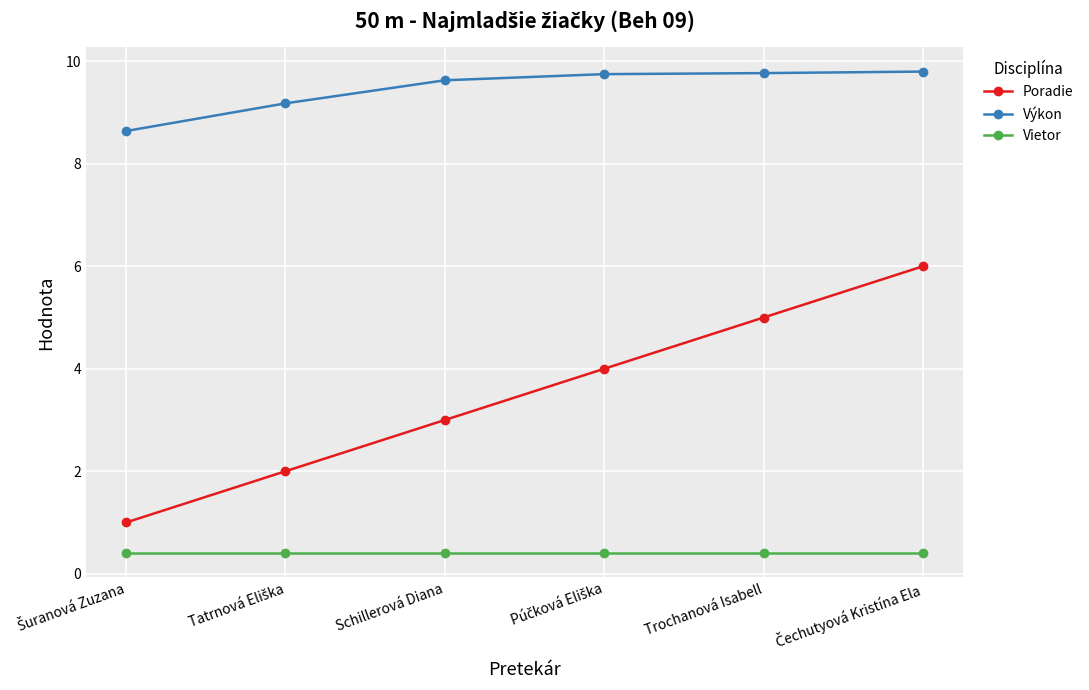

What is the lowest value of the Výkon series?

8.6